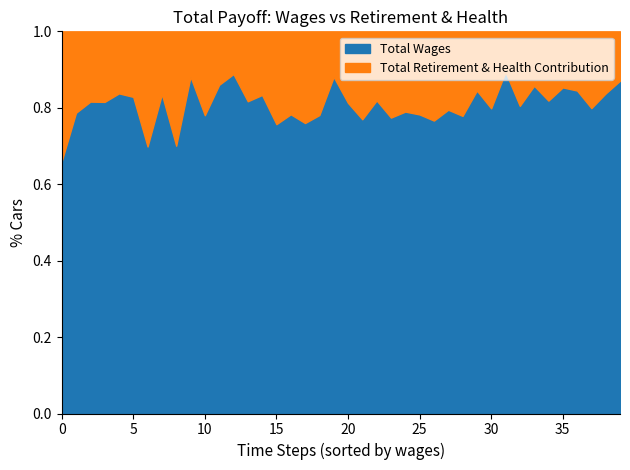

Which has a higher value, 28 or 18?

18